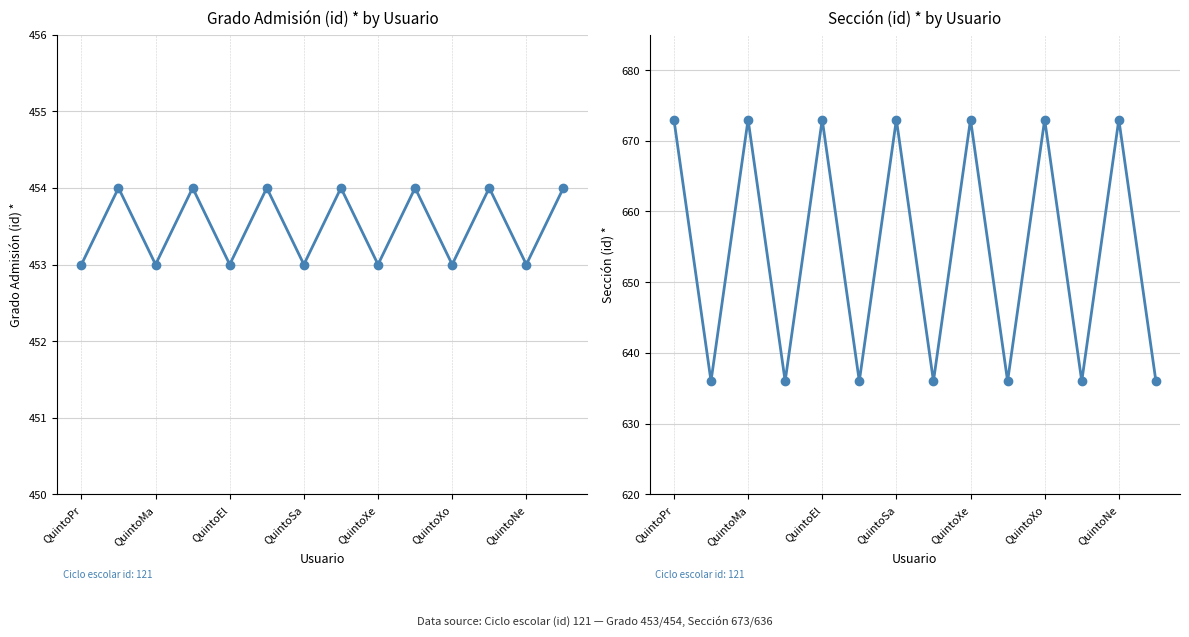

True or false: Grado Admisión (id) * has more than 0 points higher than both neighbors.

True